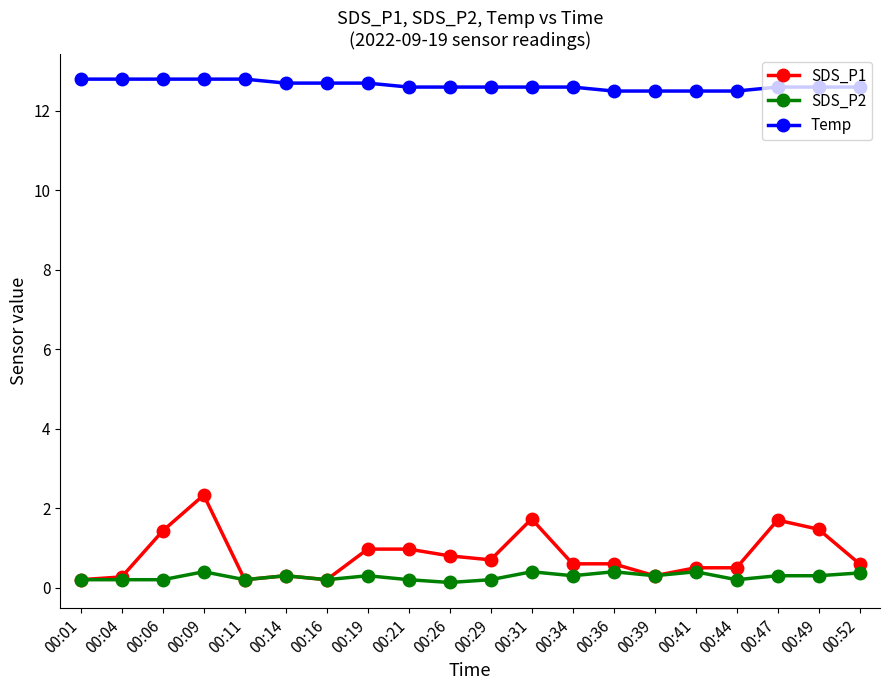

List the series in order of their peak value, highest first.

Temp, SDS_P1, SDS_P2